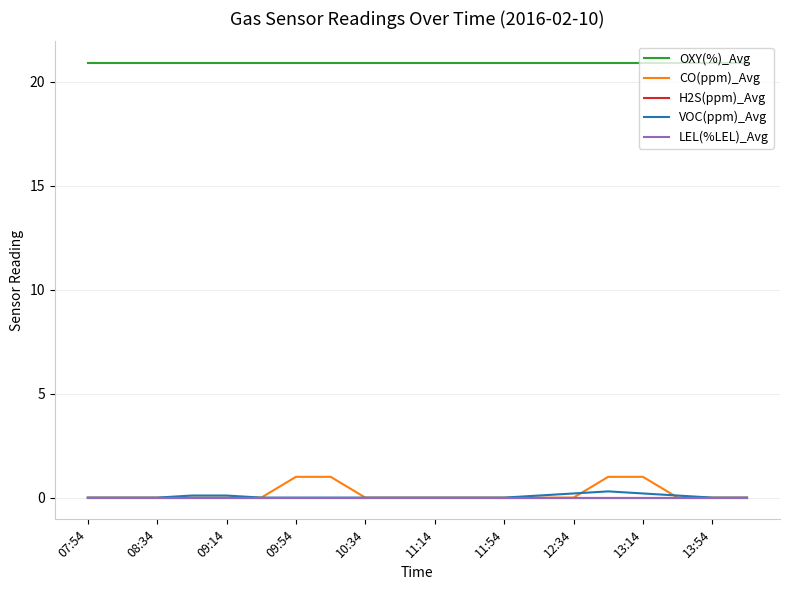

Does the chart display data point markers on the line(s)?

No